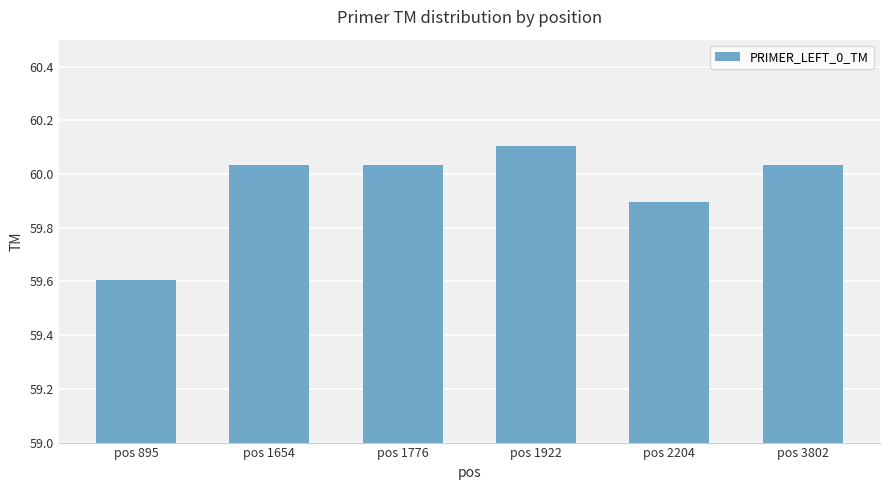

What is the minimum value shown in the chart?

59.6